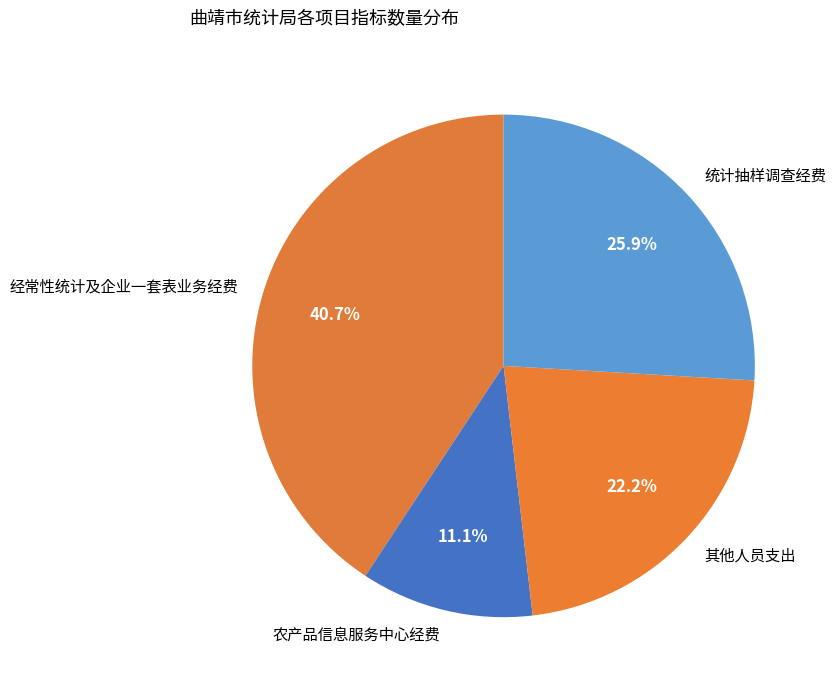

What is the total percentage of 其他人员支出 and 农产品信息服务中心经费?

33.3%